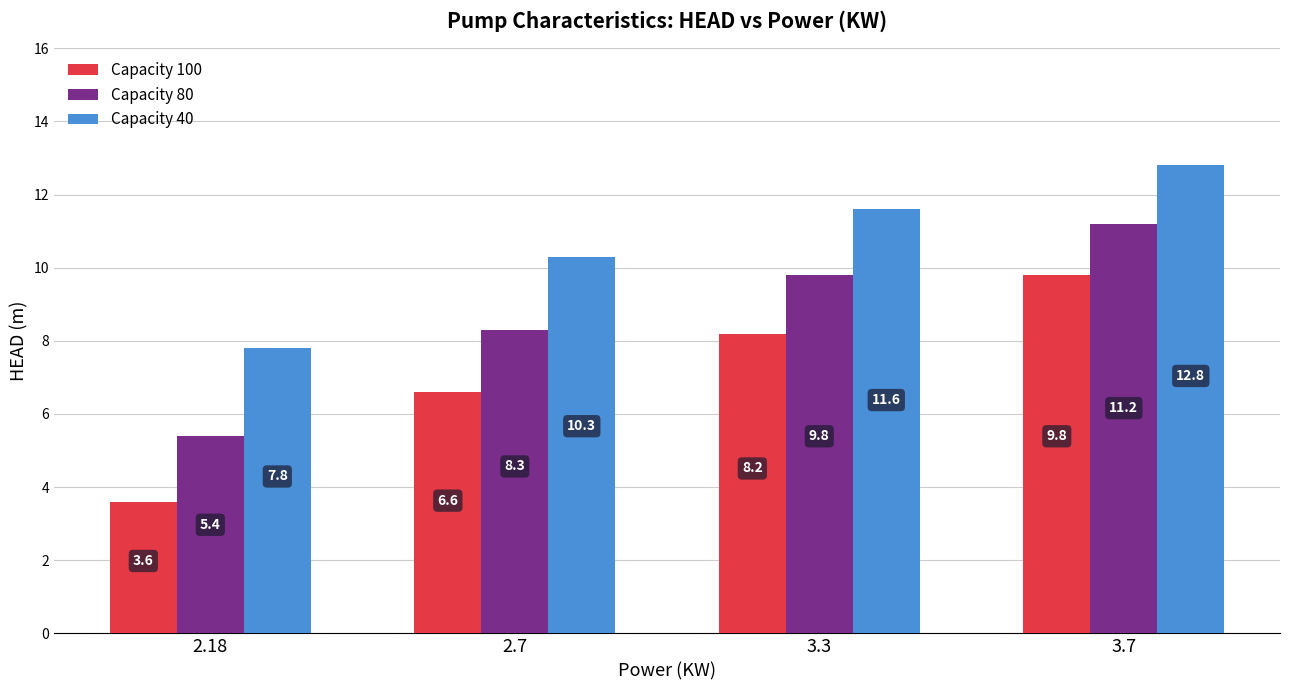

What are all the series names shown in the legend?

Capacity 100, Capacity 80, Capacity 40